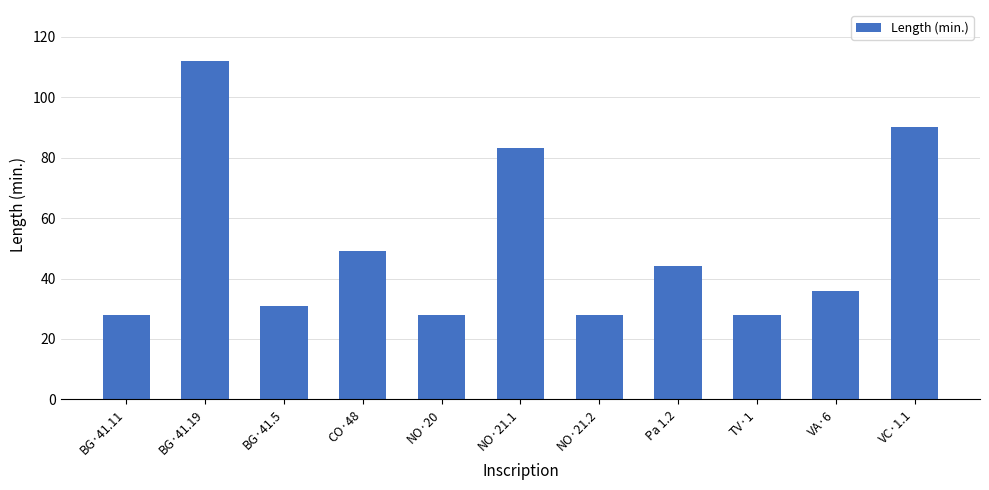

What is the change in value from VA·6 to VC·1.1?

+54